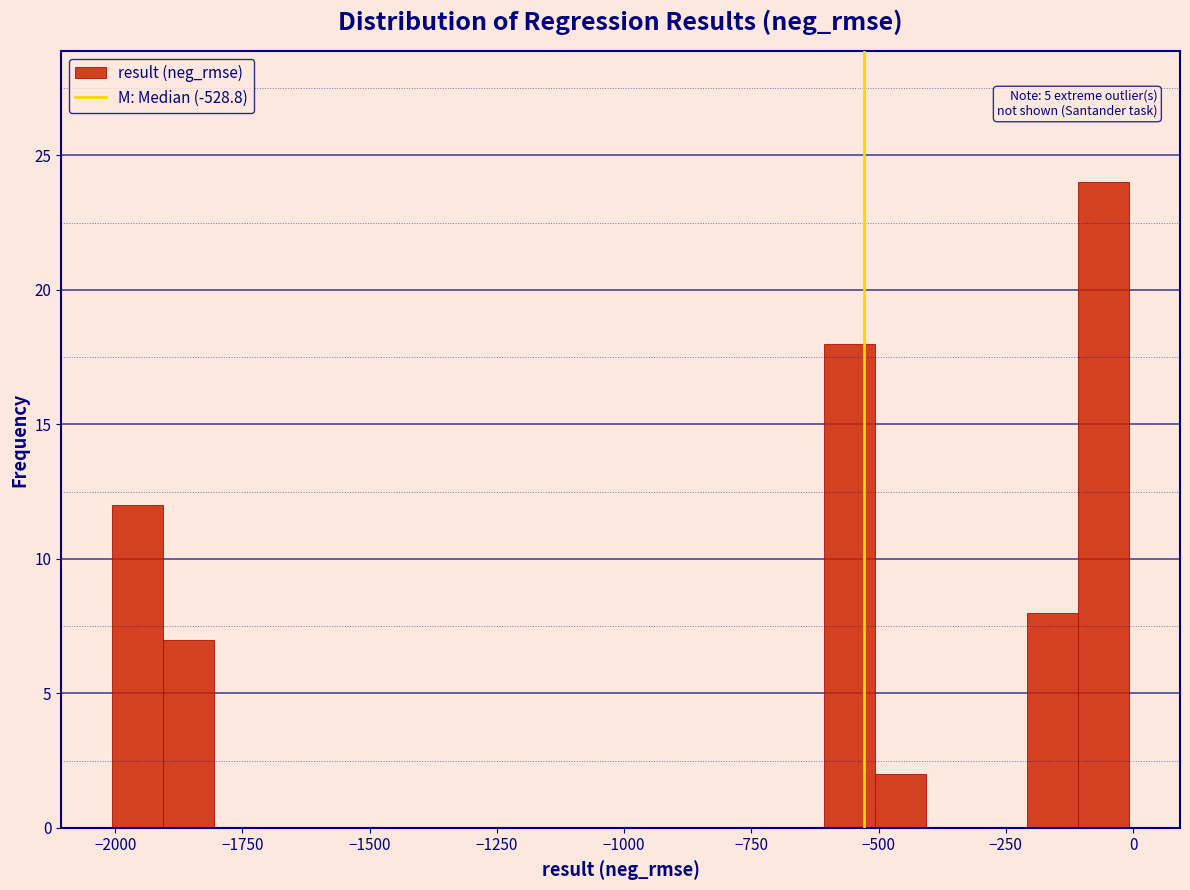

Around what value on the x-axis is the tallest bar? Give the approximate position of its centre, as read against the axis.

-50